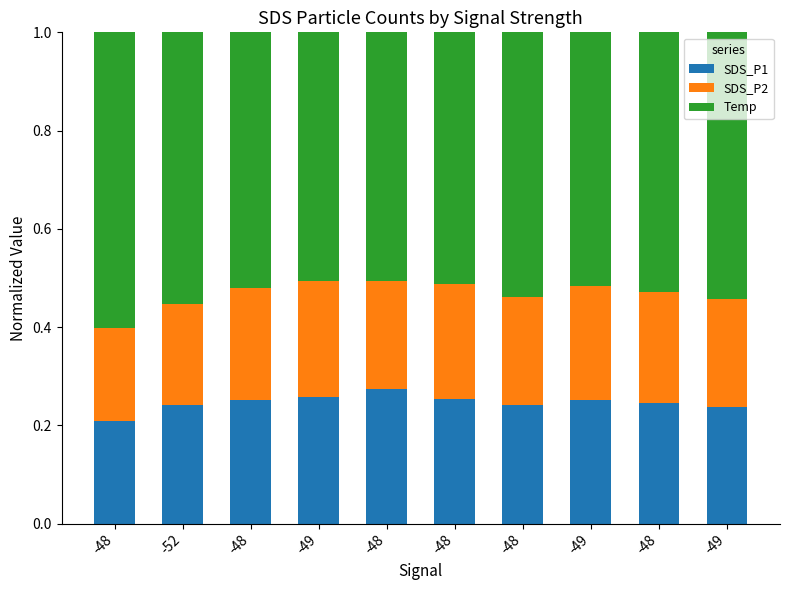

How many categories are shown in the chart?

10